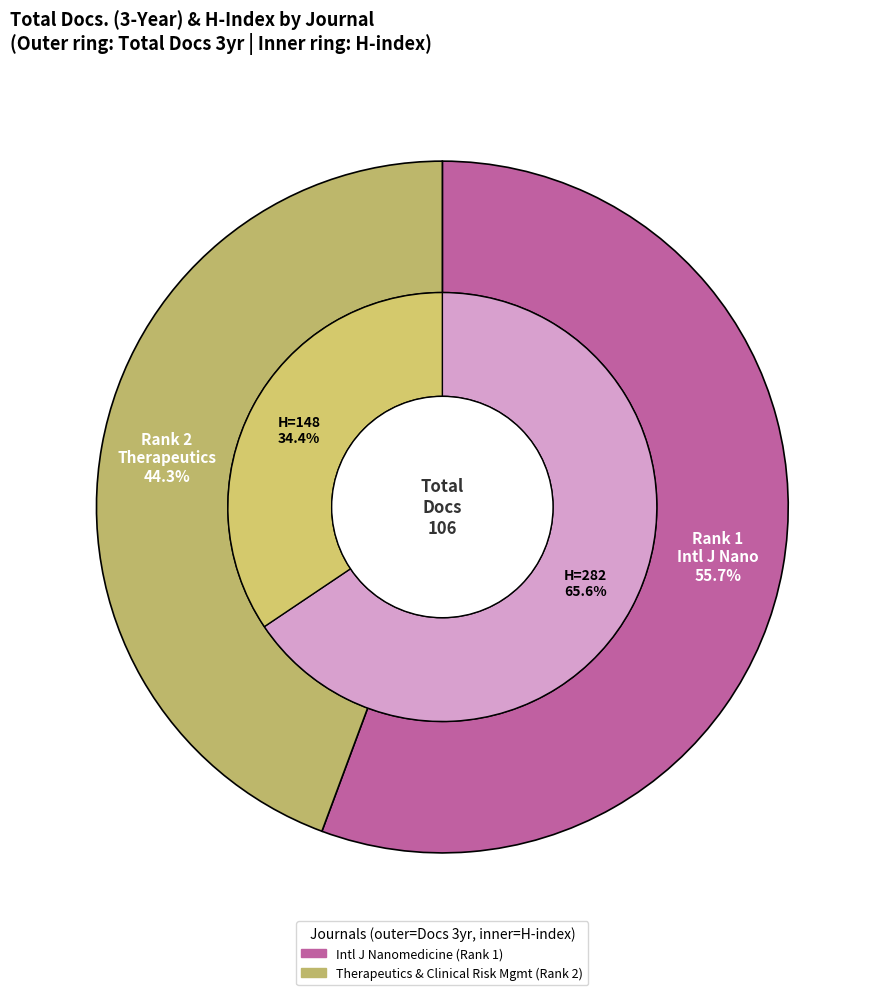

Rank the categories by value from highest to lowest.

Journal 1, Journal 2